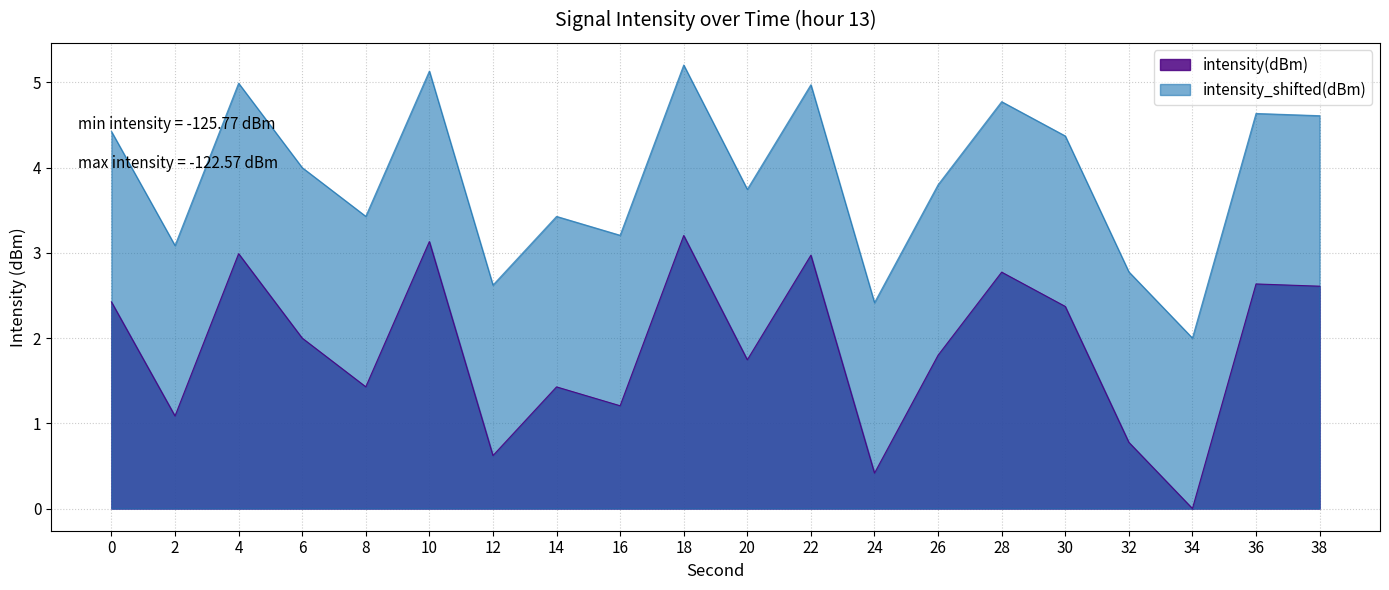

True or false: intensity_shifted has a value of 4.6 at 36.

True